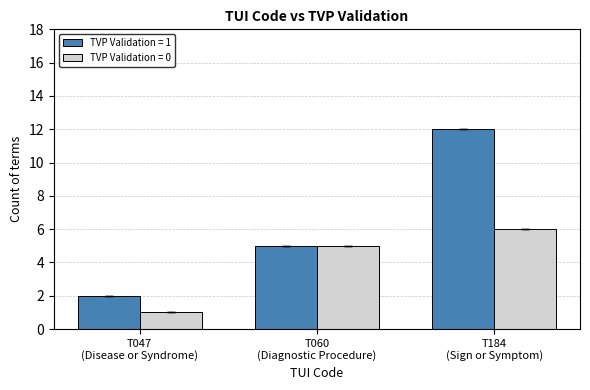

Count the number of data series in this chart.

2